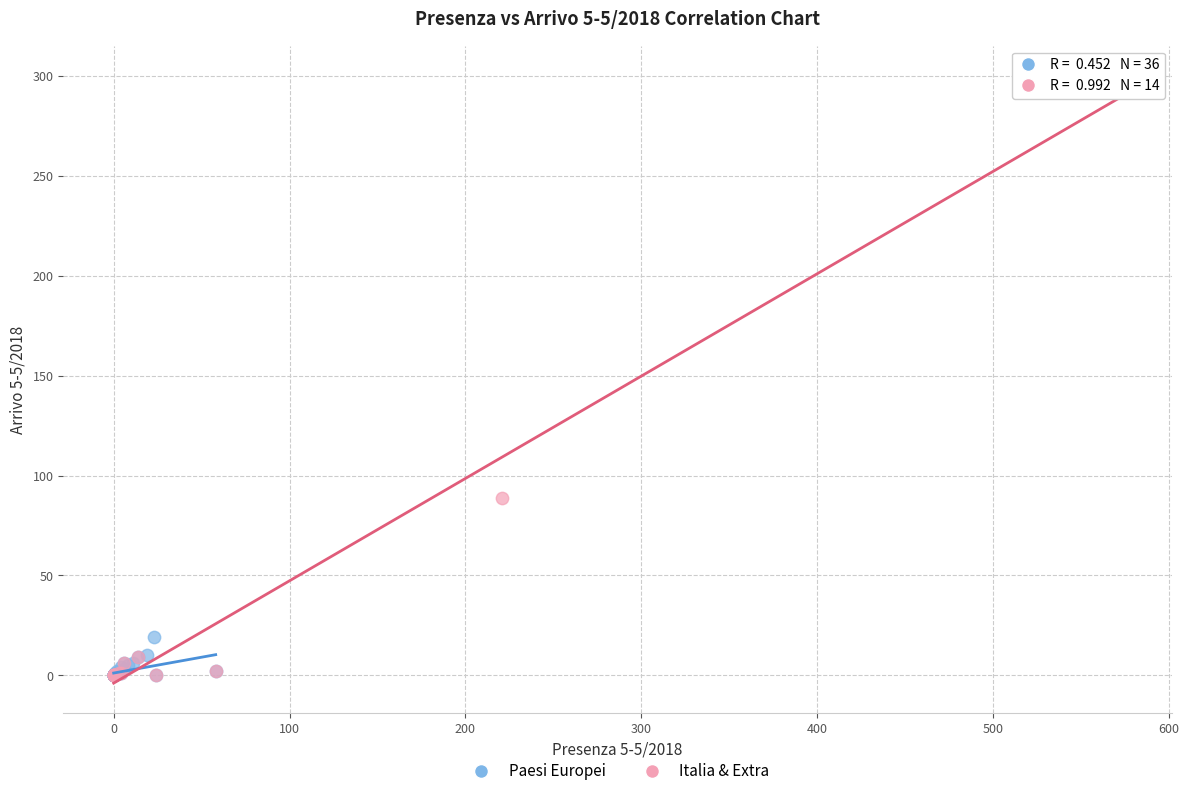

Which series has the largest Y range (max minus min)?

Italia & Extra